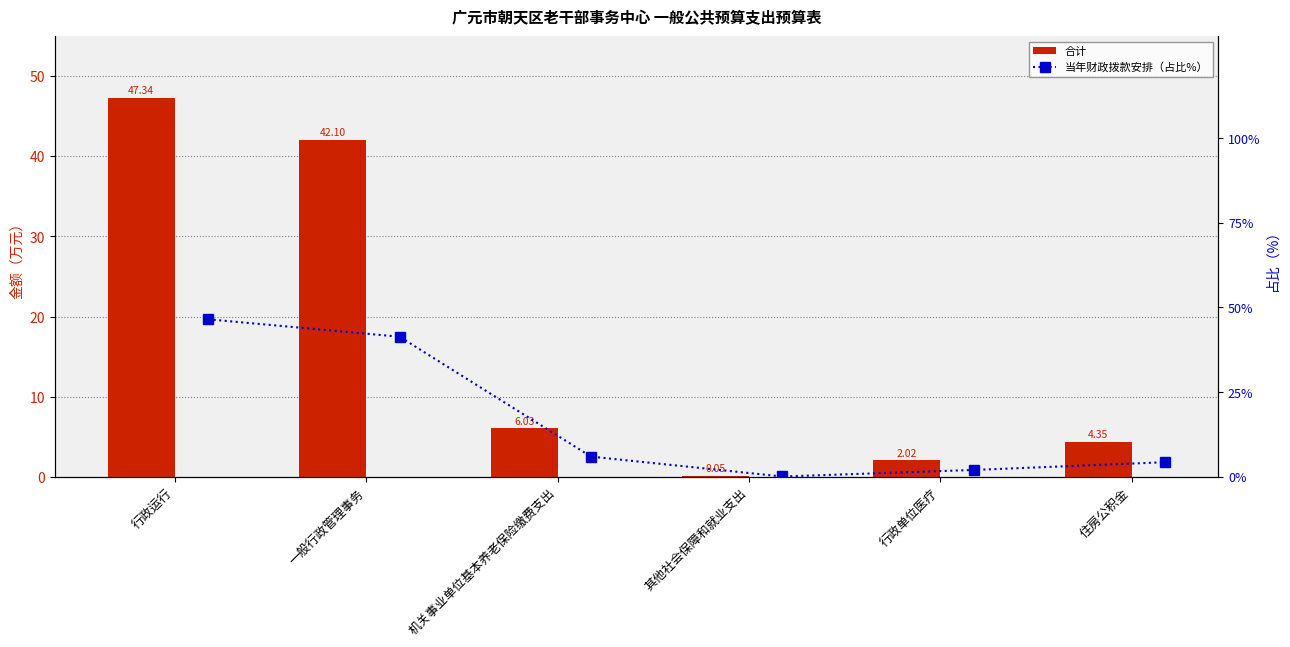

Which series changed the most between 行政运行 and 一般行政管理事务?

合计